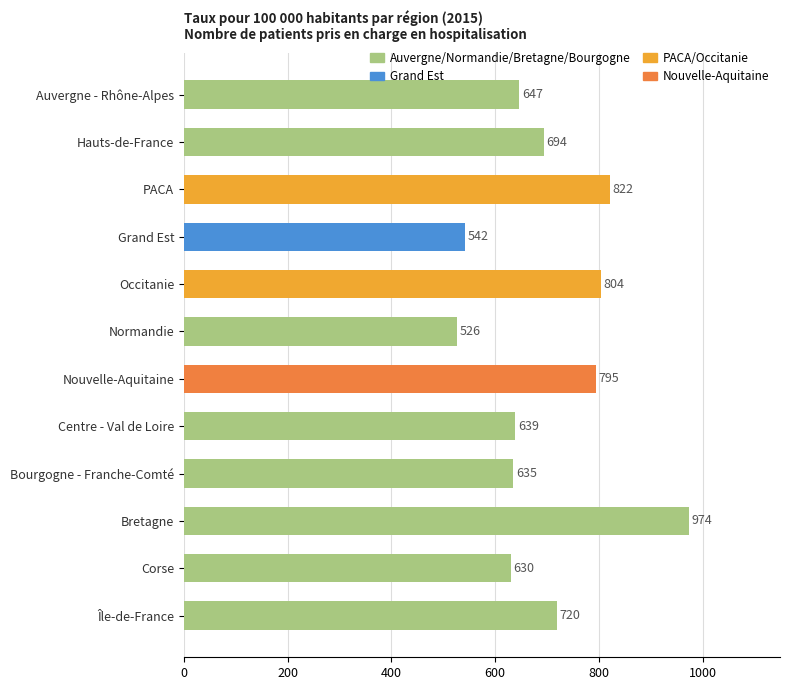

Which has a higher value, Nouvelle-Aquitaine or Occitanie?

Occitanie